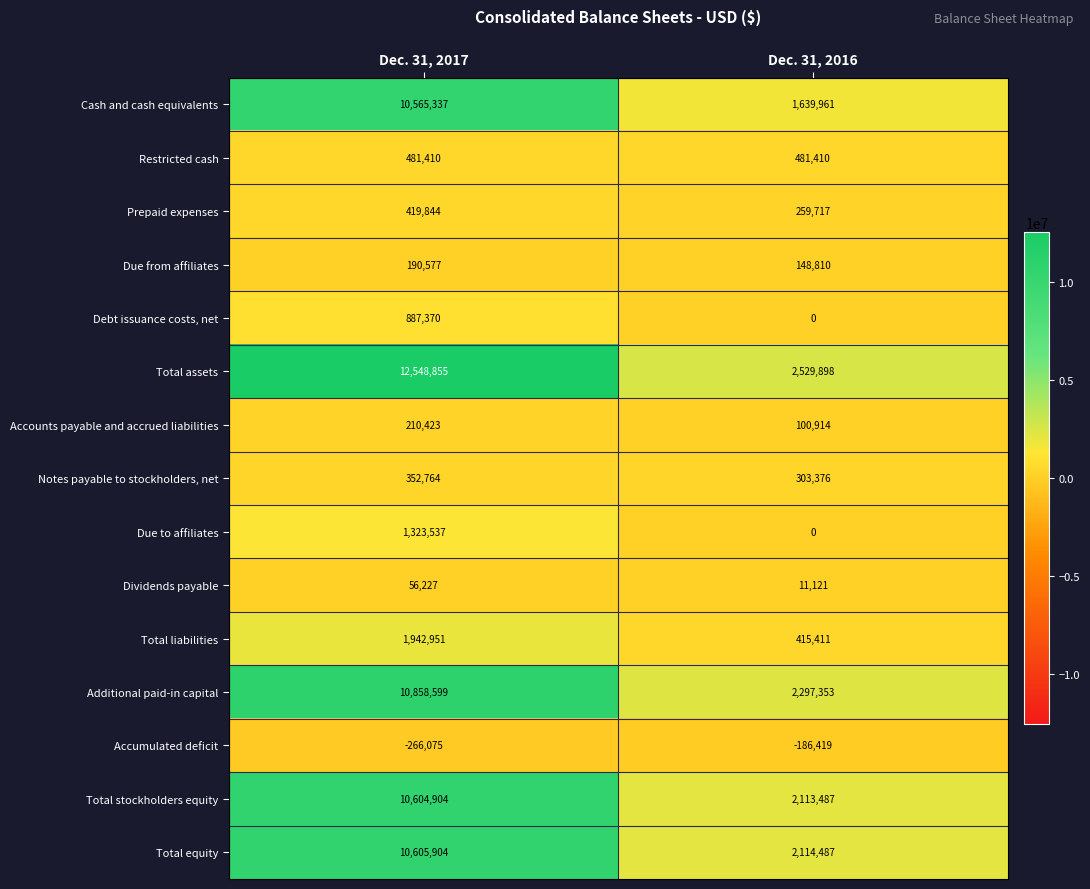

Is it true that Accumulated deficit equals -266075 at Dec. 31, 2017?

True